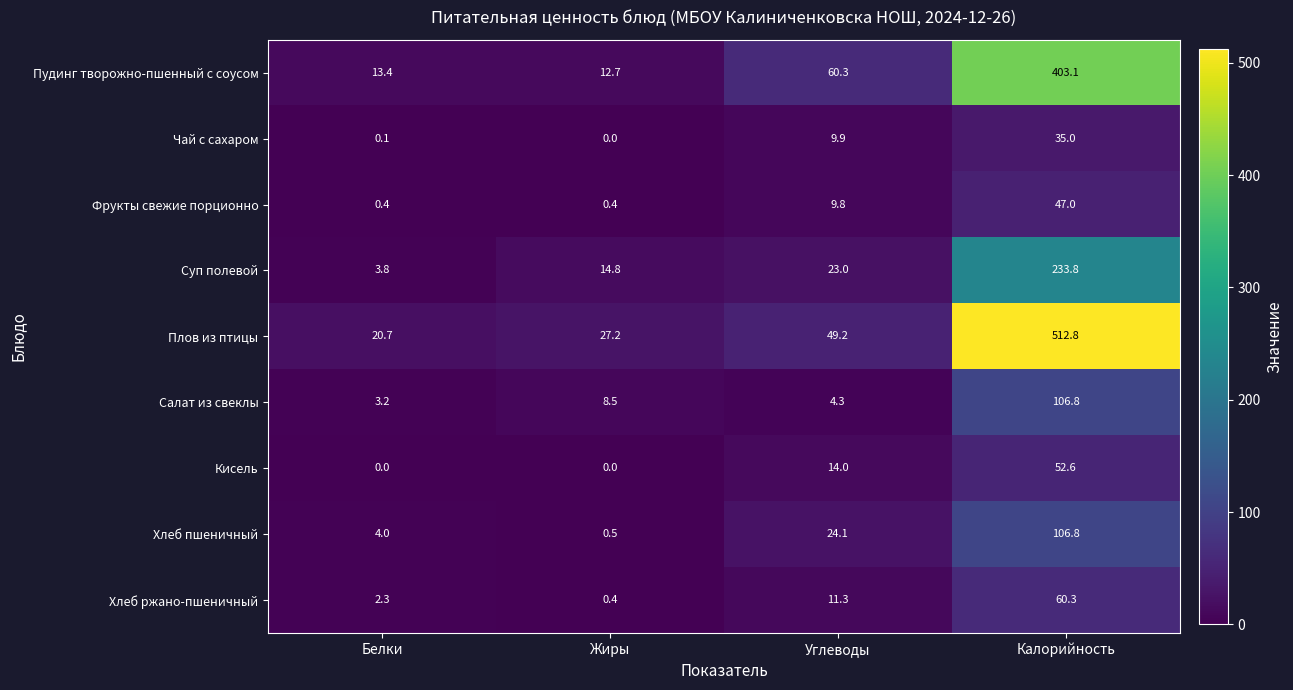

What is the difference between the maximum and minimum values in the Пудинг творожно-пшенный с соусом series?

390.4